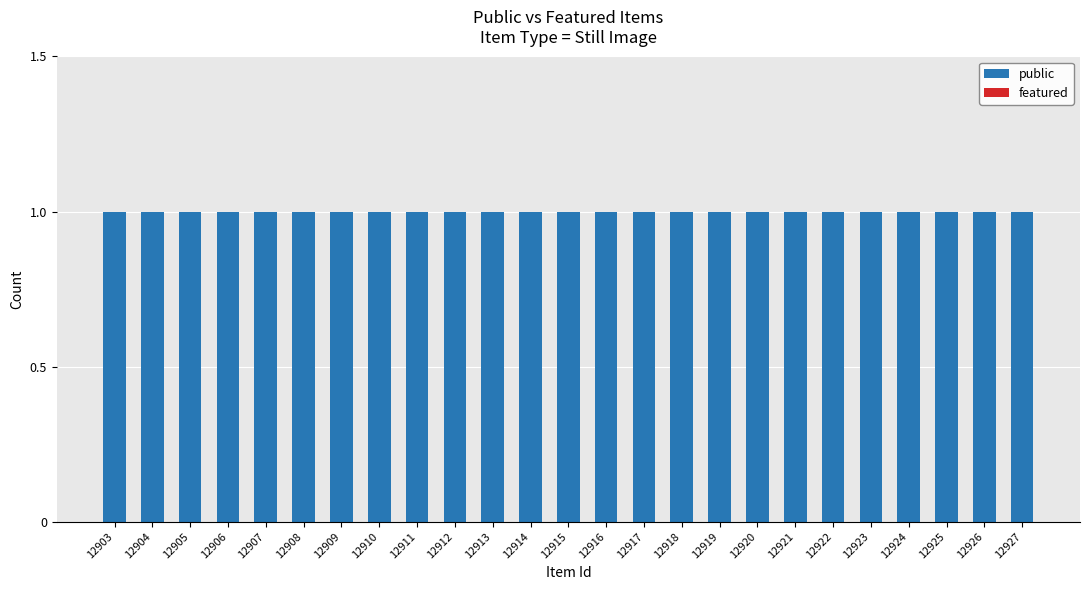

What is the value of the public bar at the 18th from the left?

1